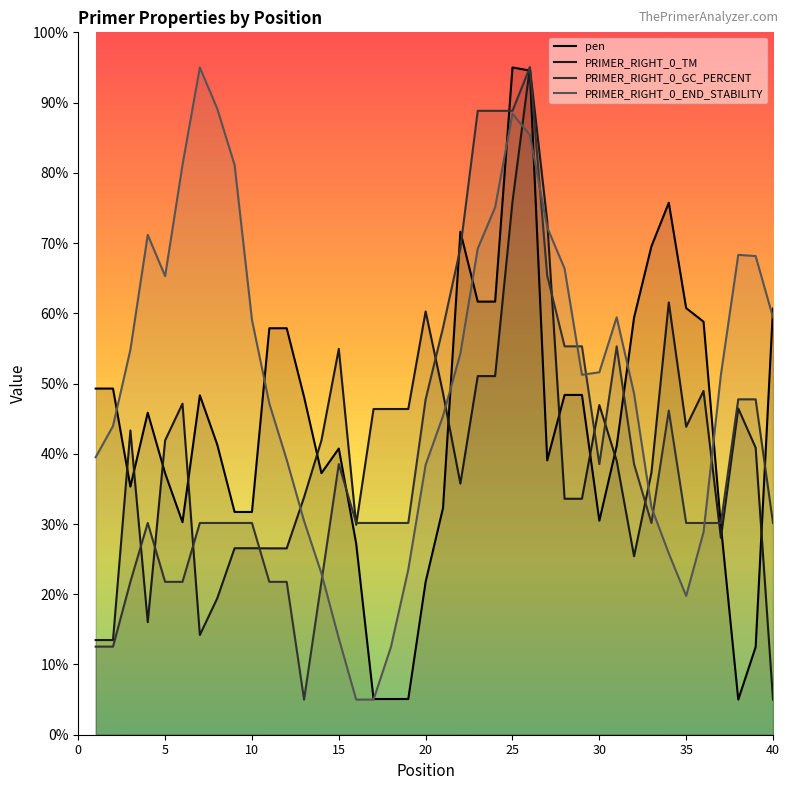

Which series has the largest total across all categories?

PRIMER_RIGHT_0_END_STABILITY